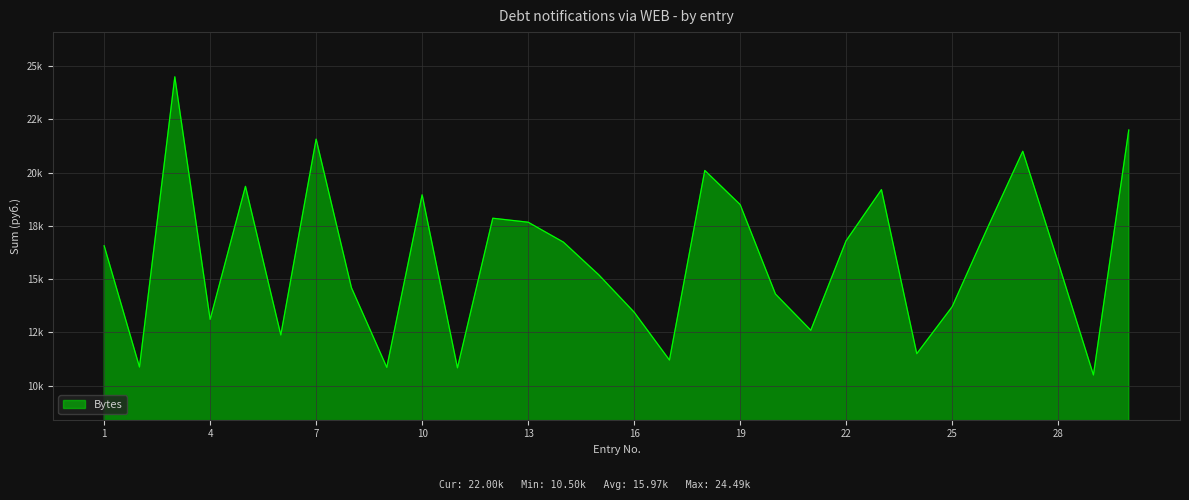

What is the sum of all values?

479097.4